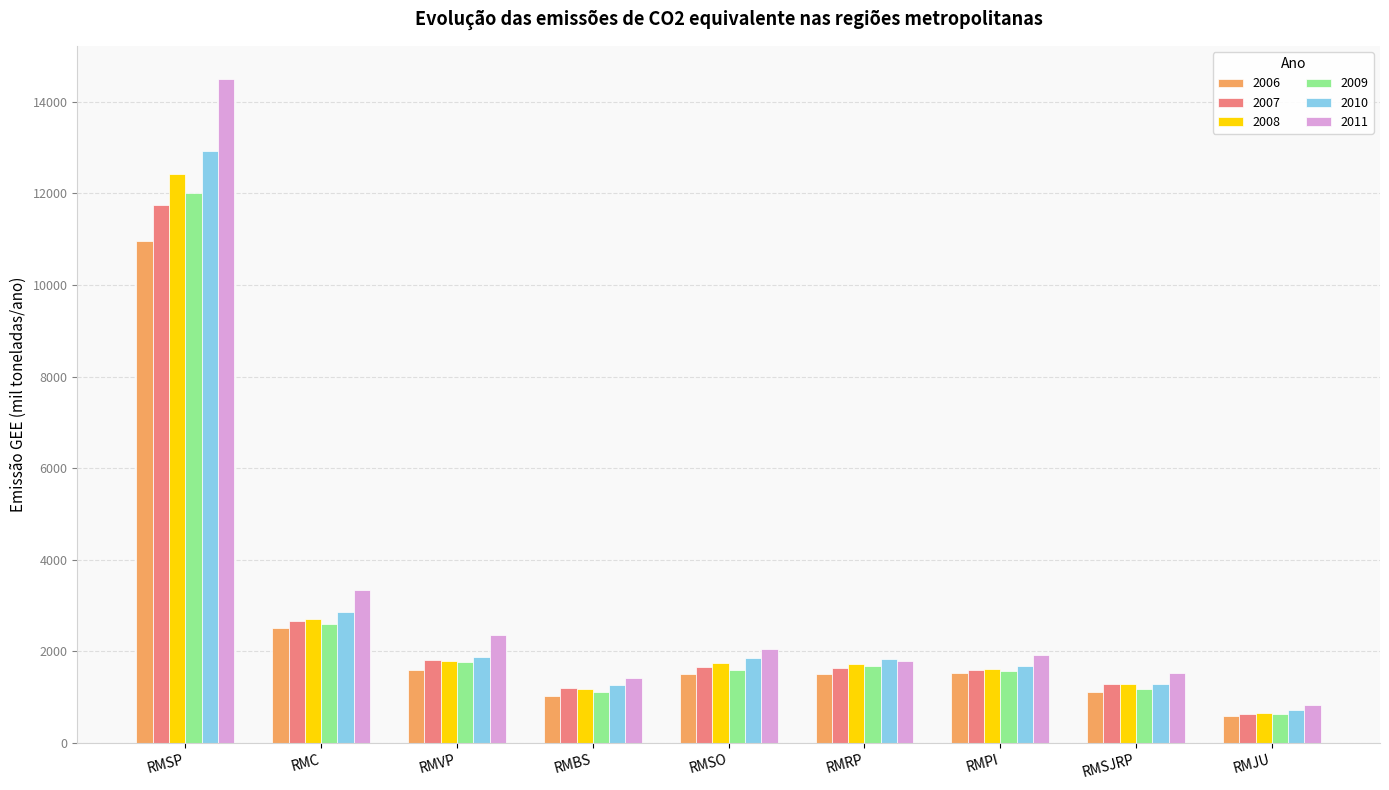

At how many categories does at least one series exceed 14212?

1